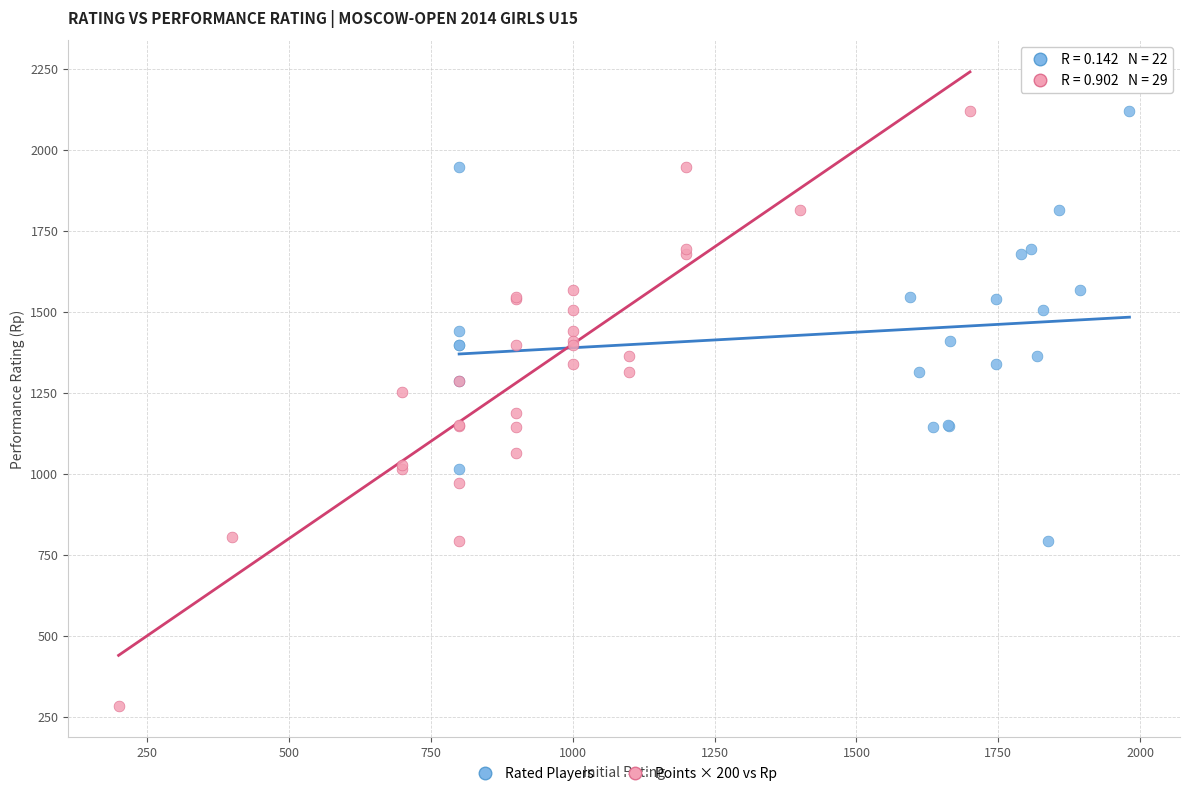

Which series reaches the minimum Y coordinate?

Points × 200 vs Rp